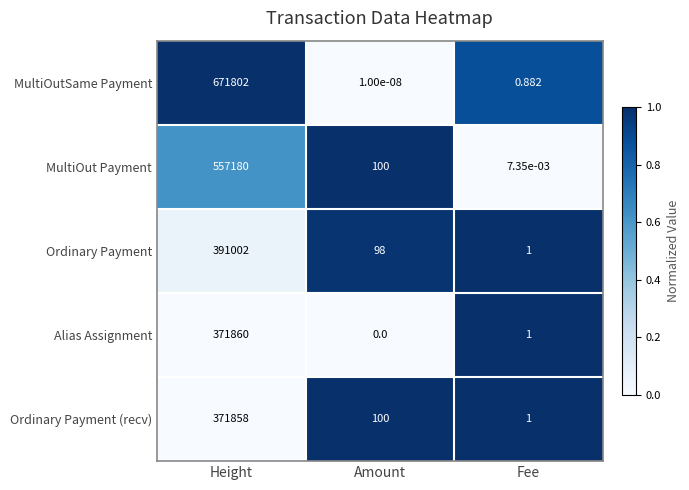

At which category is the sum across all series the highest?

Height